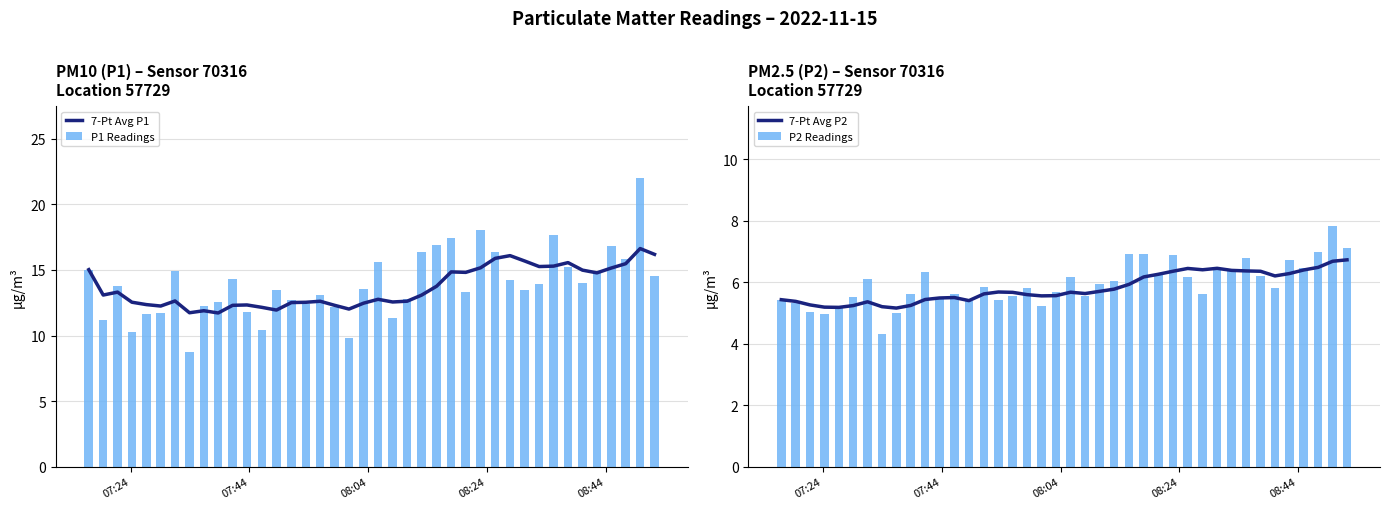

What is the highest value of the 7-Pt Avg P1 series?

16.6